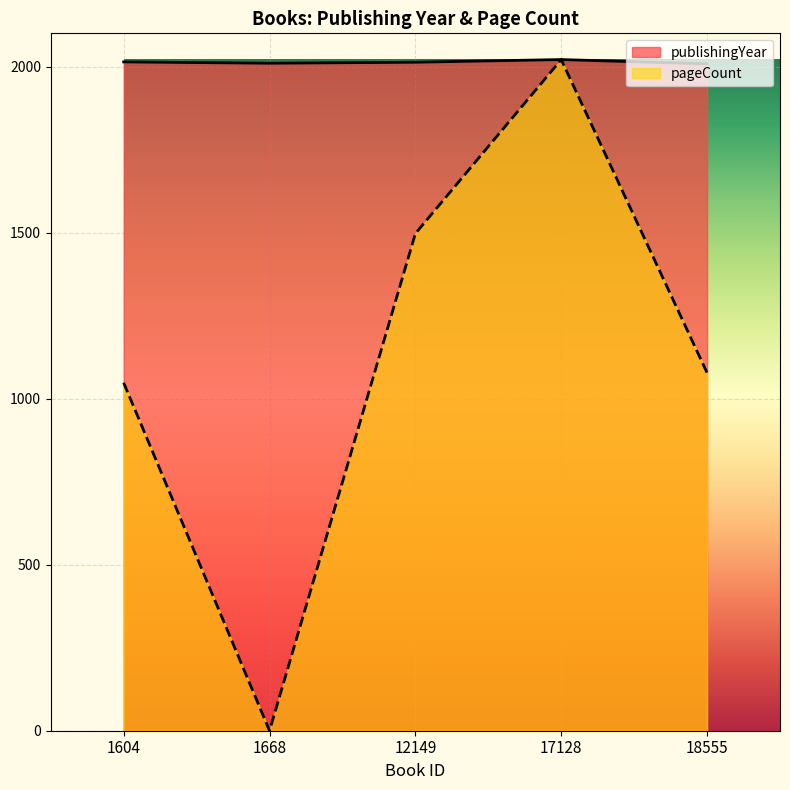

What is the spread (max minus min) of values at 12149?

516.0